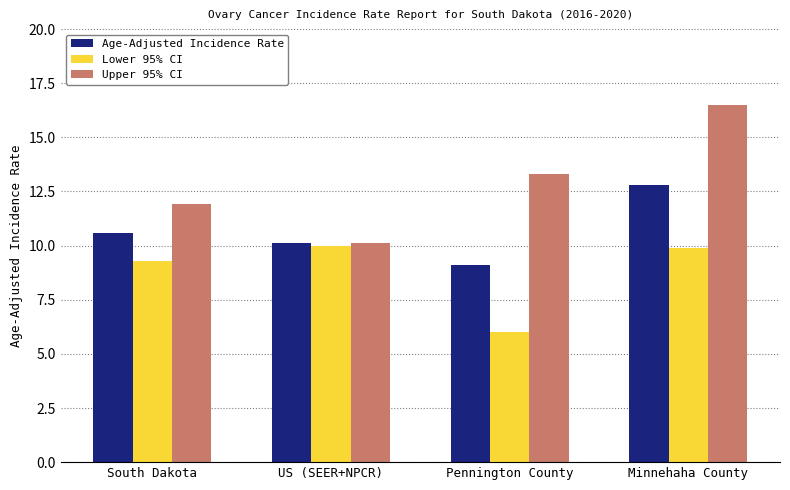

Is it true that Upper 95% CI equals 15.0 at US (SEER+NPCR)?

False